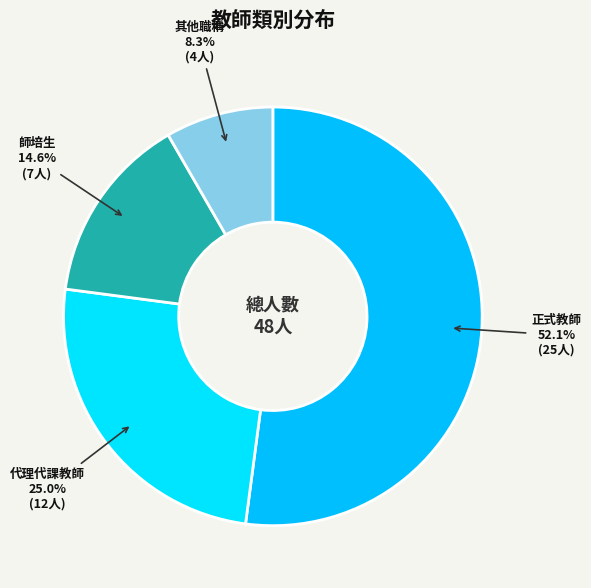

True or false: 代理代課教師 accounts for 25% of the total.

True